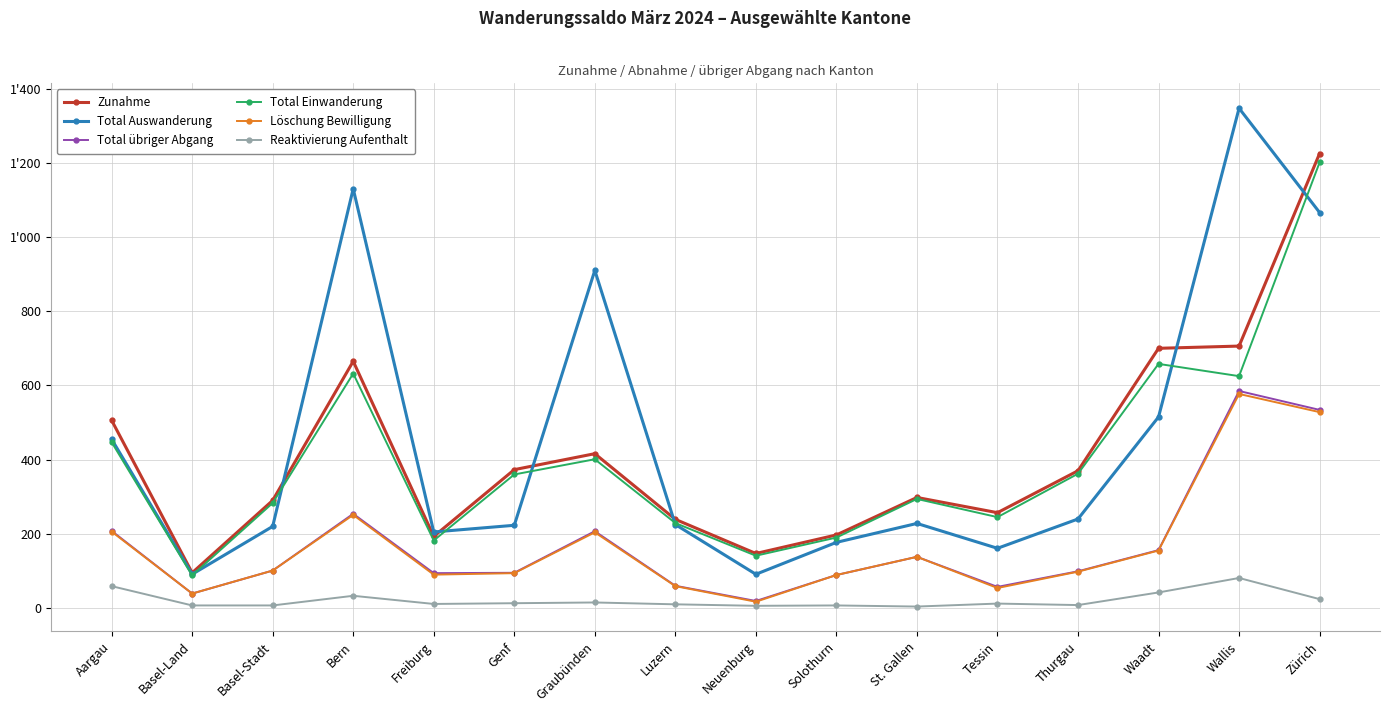

Does the chart display data point markers on the line(s)?

Yes